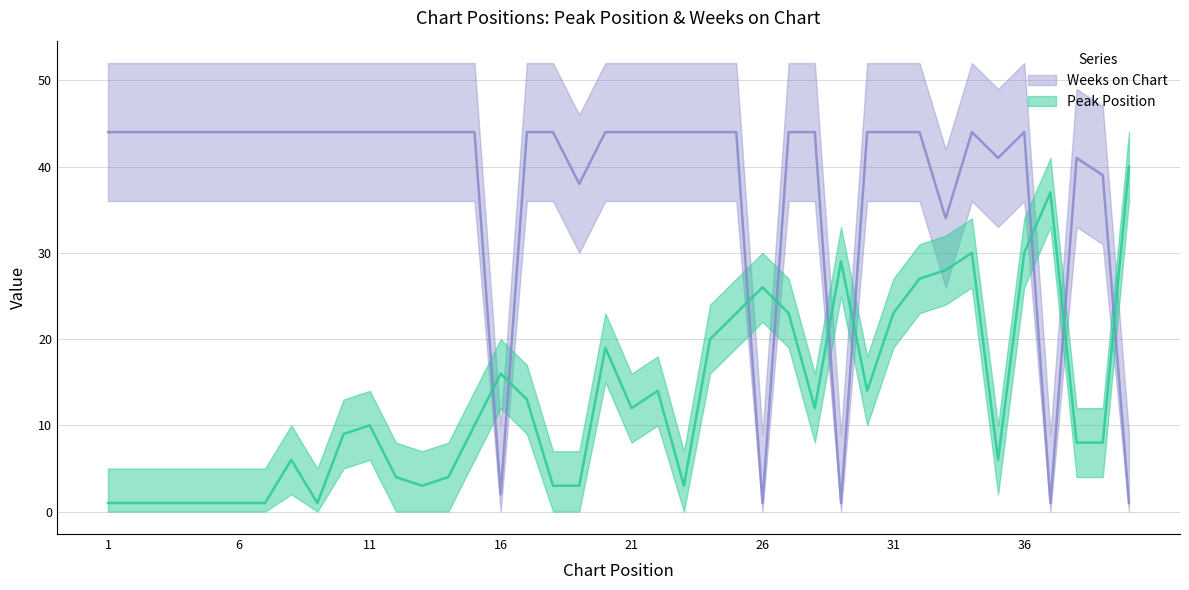

Reading left to right, extract all data points from this chart.

Peak Position: 1=1	2=1	3=1	4=1	5=1	6=1	7=1	8=6	9=1	10=9	11=10	12=4	13=3	14=4	15=10	16=16	17=13	18=3	19=3	20=19	21=12	22=14	23=3	24=20	25=23	26=26	27=23	28=12	29=29	30=14	31=23	32=27	33=28	34=30	35=6	36=30	37=37	38=8	39=8	40=40
Weeks on Chart: 1=44	2=44	3=44	4=44	5=44	6=44	7=44	8=44	9=44	10=44	11=44	12=44	13=44	14=44	15=44	16=2	17=44	18=44	19=38	20=44	21=44	22=44	23=44	24=44	25=44	26=1	27=44	28=44	29=1	30=44	31=44	32=44	33=34	34=44	35=41	36=44	37=1	38=41	39=39	40=1